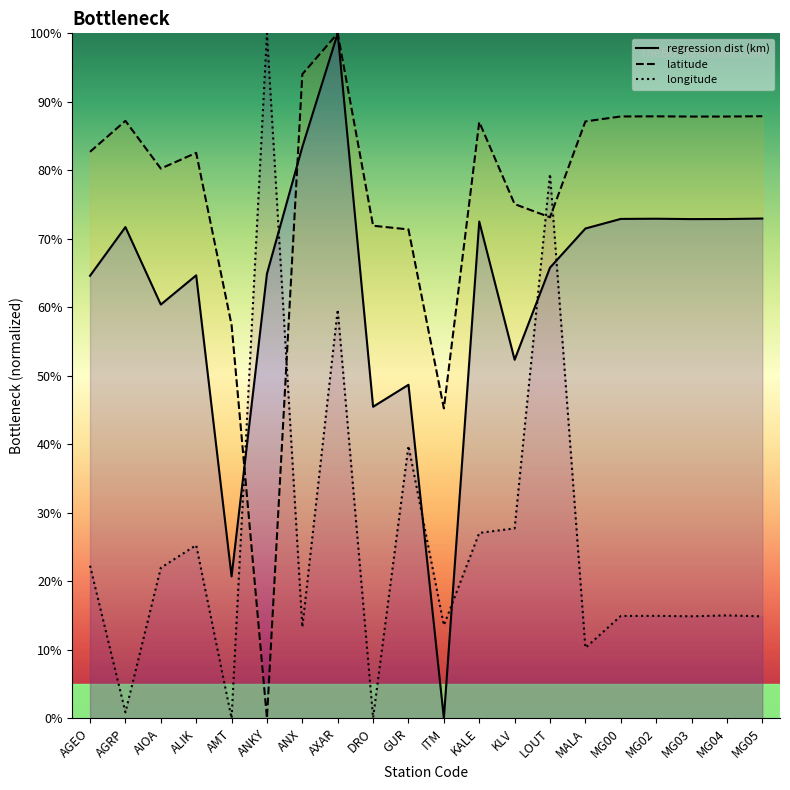

At which label is latitude closest to 50?

ITM